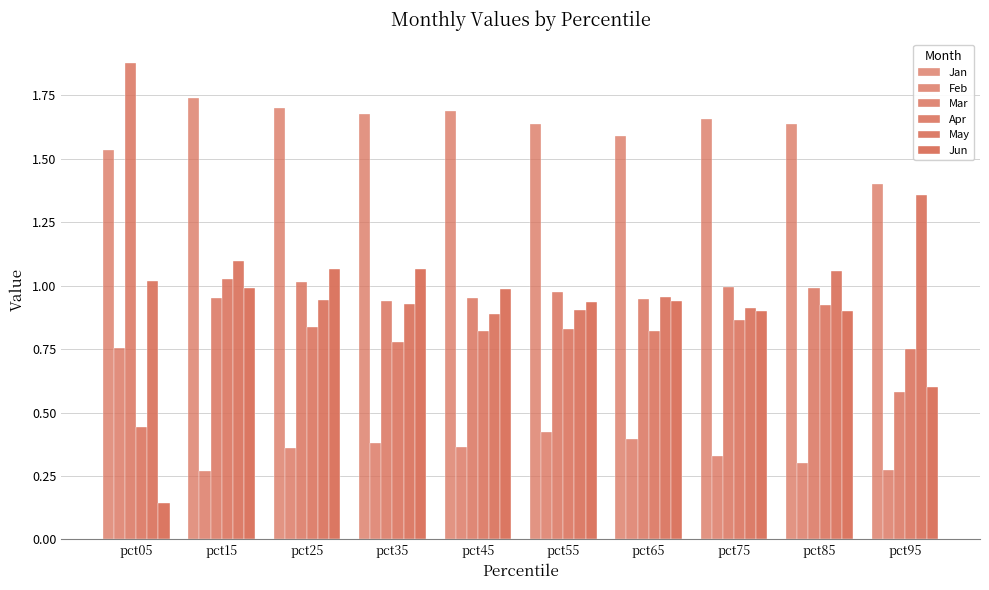

How many distinct data groups are displayed?

6